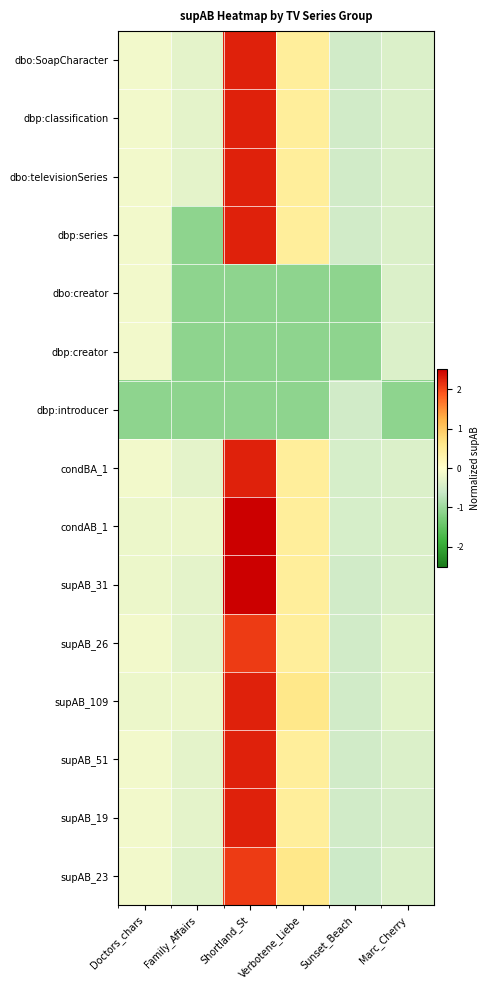

What is the smallest value displayed?

-1.1